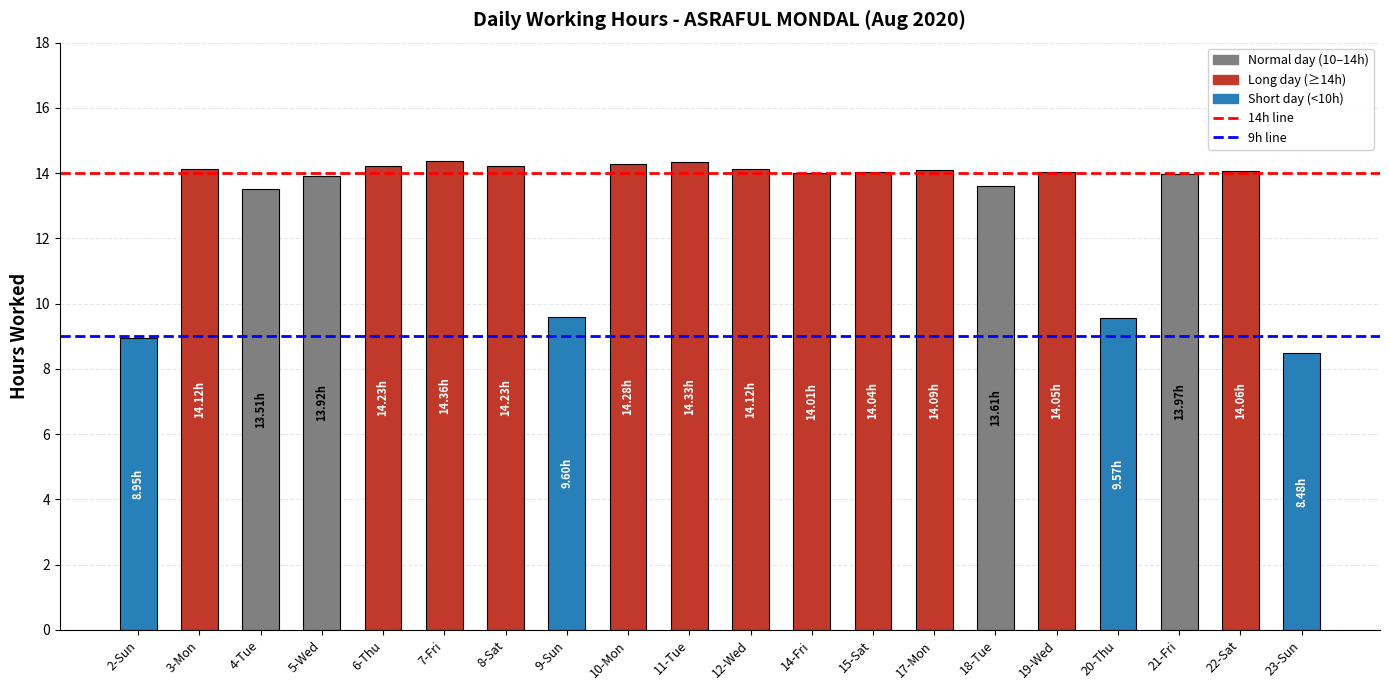

How many categories are shown in the chart?

20